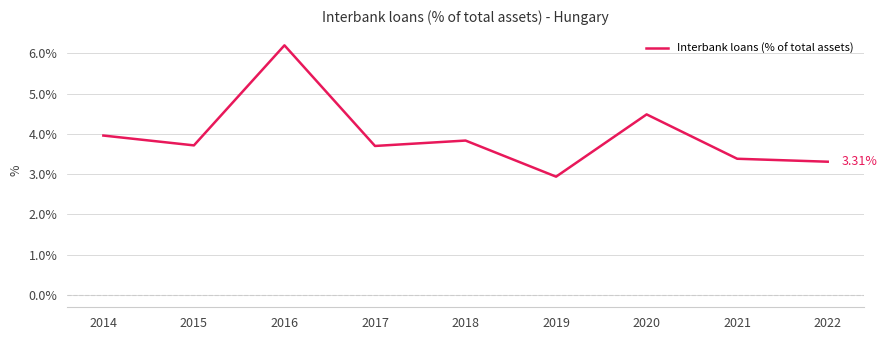

What is the ratio of the value at 2020 to the value at 2016?

0.7